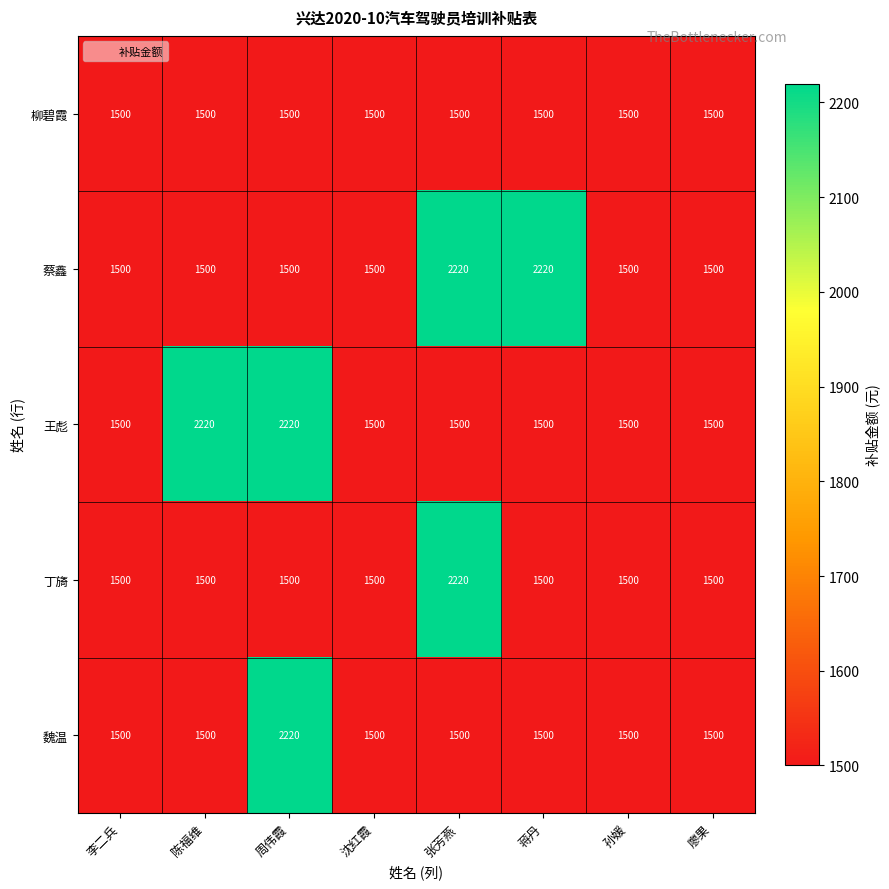

Between 沈红霞 and 蒋丹, which series saw the biggest shift?

蔡鑫